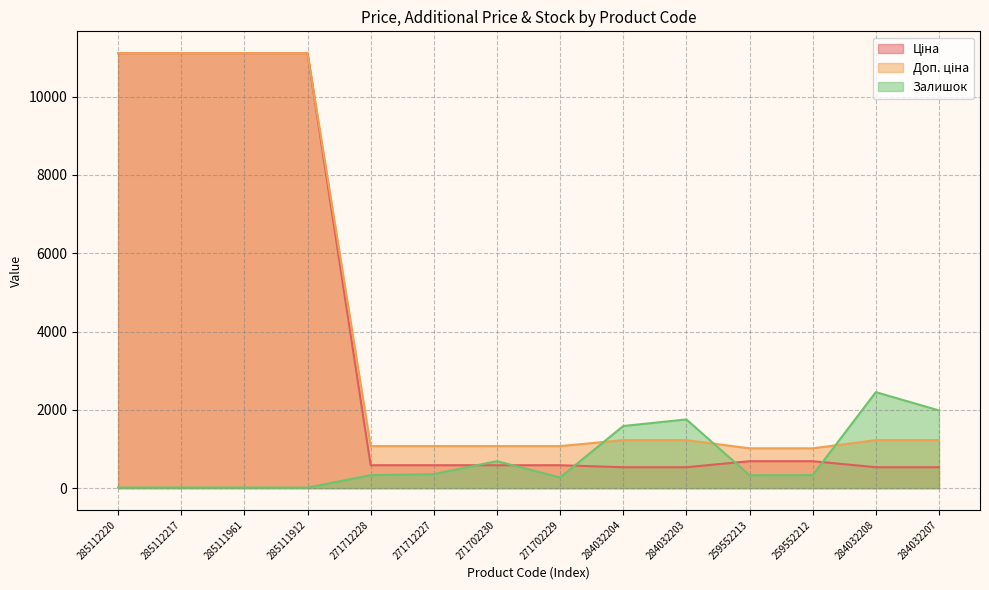

How many categories are shown in the chart?

14